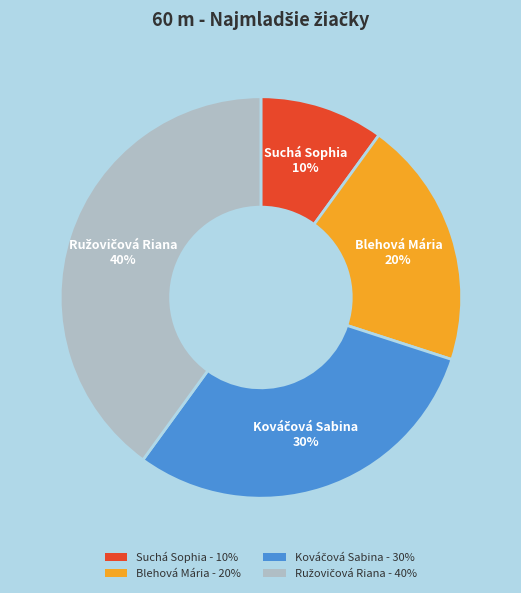

Is it true that Blehová Mária - 20% is 20% of the pie?

True